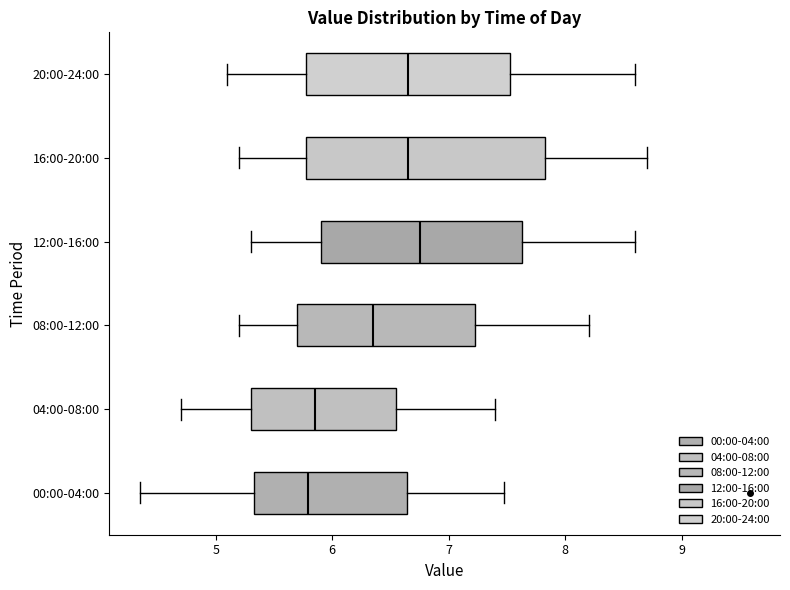

Where is the right edge of the box for 16:00-20:00 on the x-axis? The values are not printed on the chart, so give them approximately, as read against the axis.

7.8